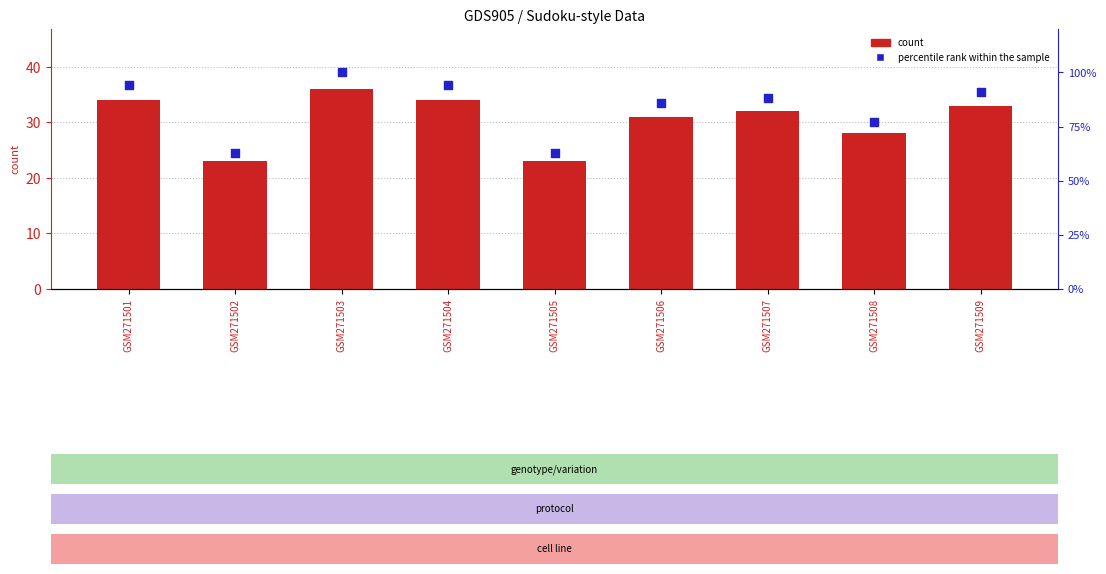

What is the total value across all series at GSM271501?

128